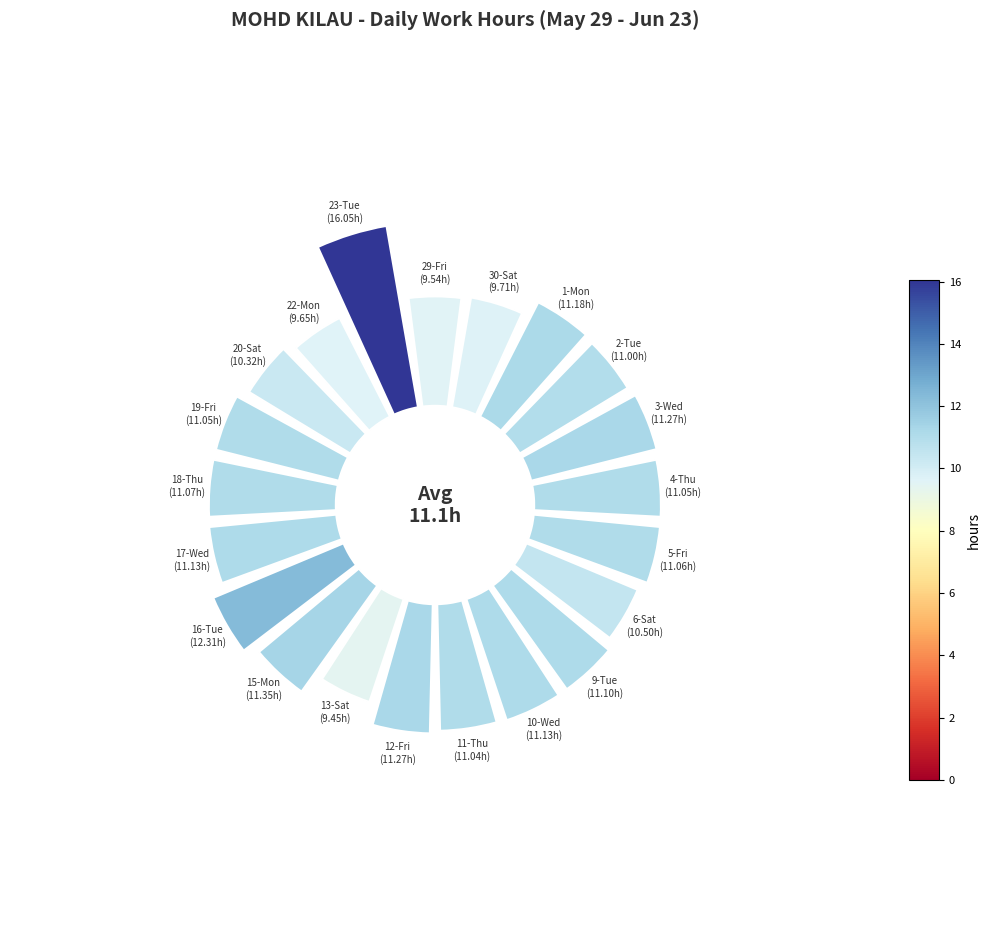

What portion of the pie excludes 3-Wed?

95.1%